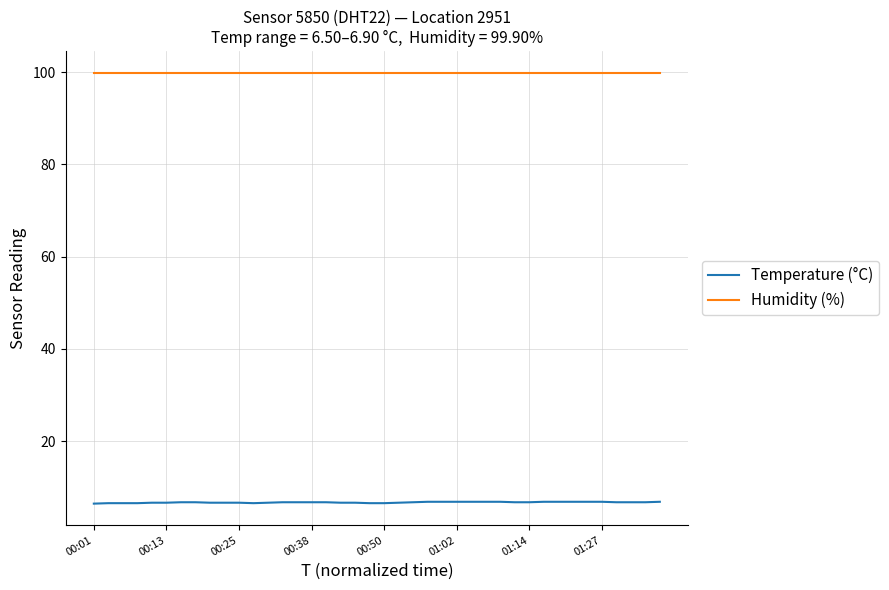

How many series are shown in this chart?

2